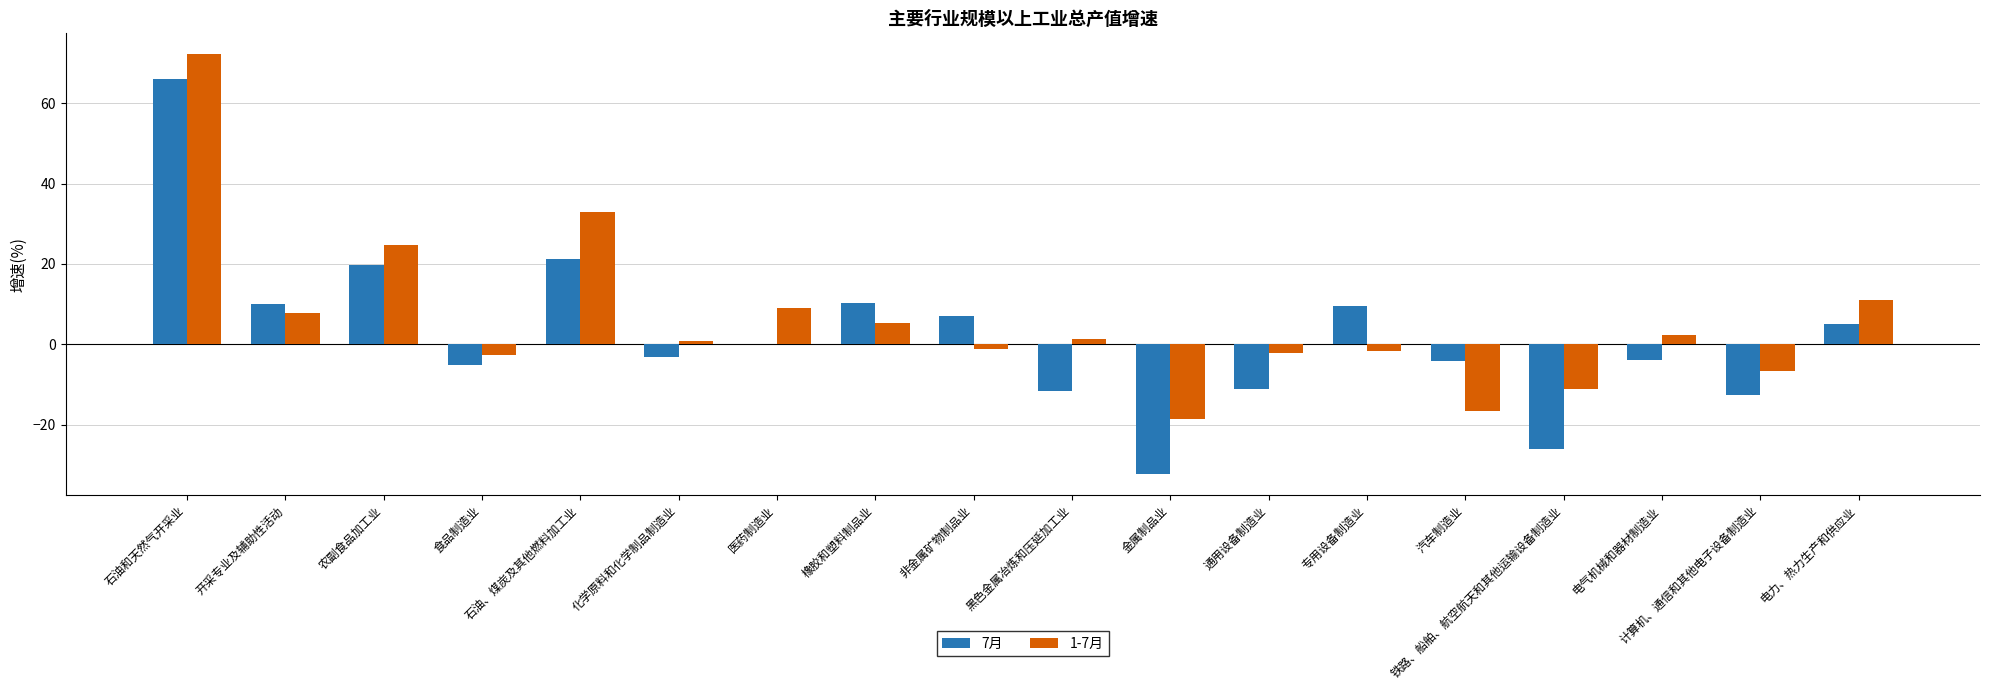

At which category is the sum across all series the highest?

石油和天然气开采业